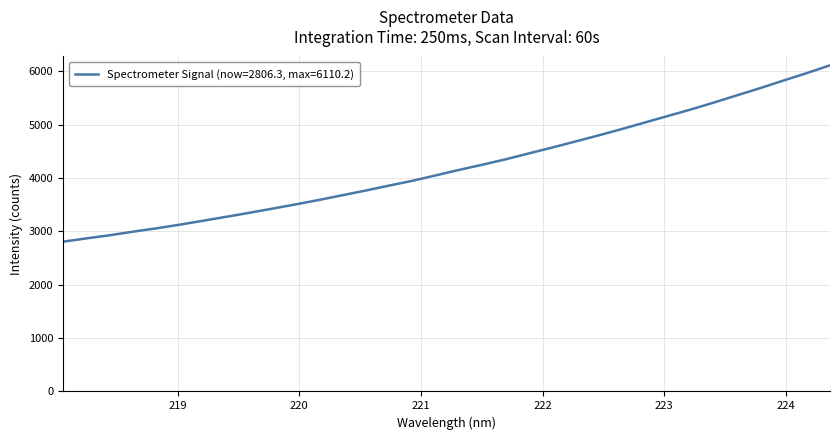

What is the smallest value displayed?

2806.3